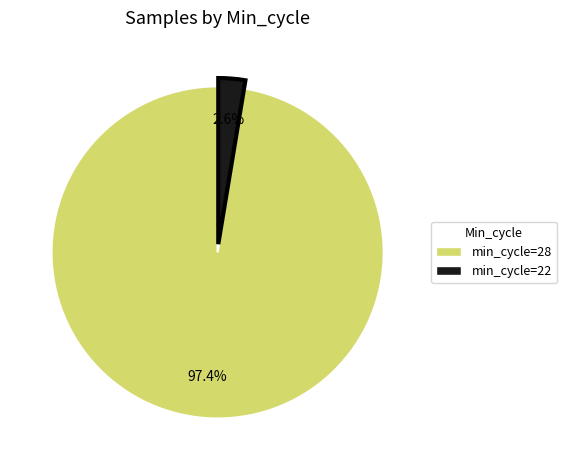

Is there any slice that represents more than half of the pie?

Yes